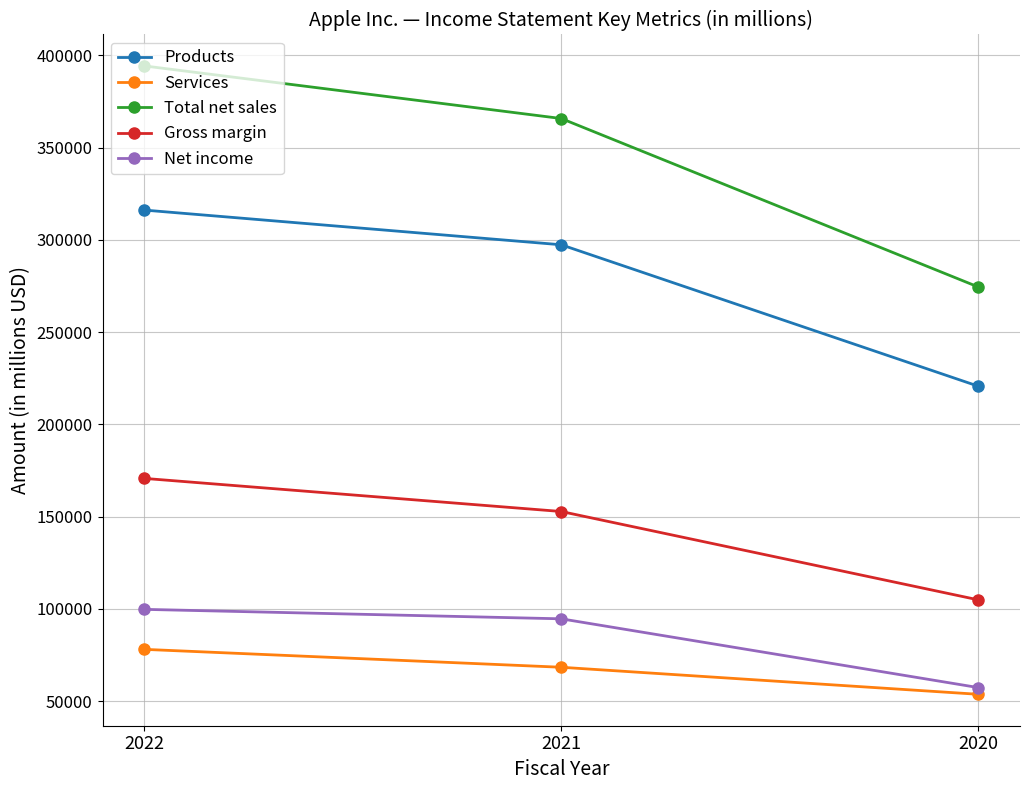

The value of Products at 2022 is 165039. True or false?

False